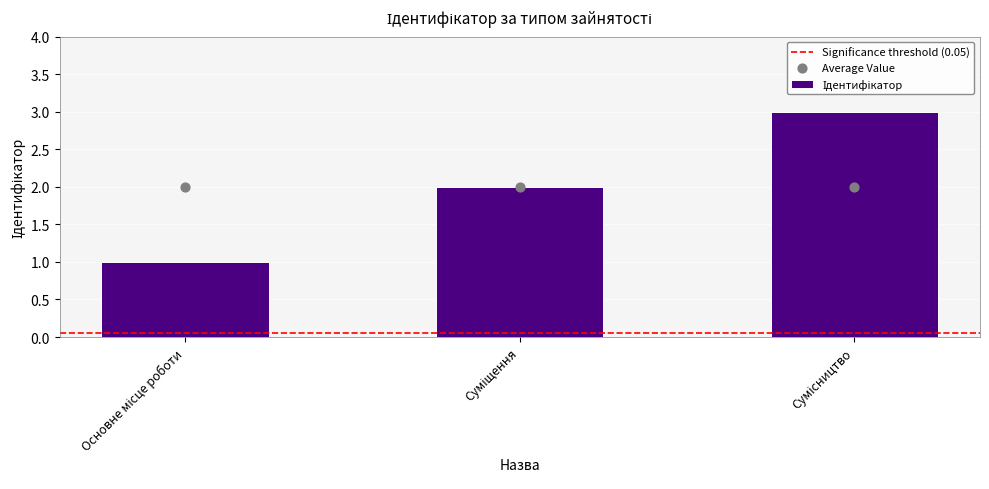

What is the change in value from Основне місце роботи to Сумісництво?

+2